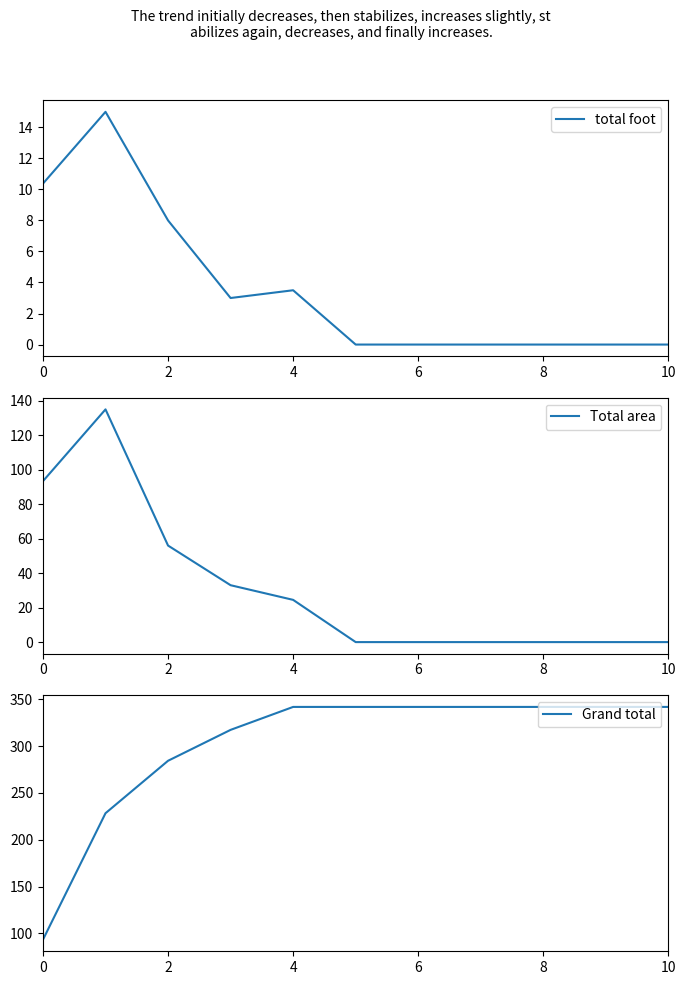

True or false: Grand total has more than 1 points higher than both neighbors.

False